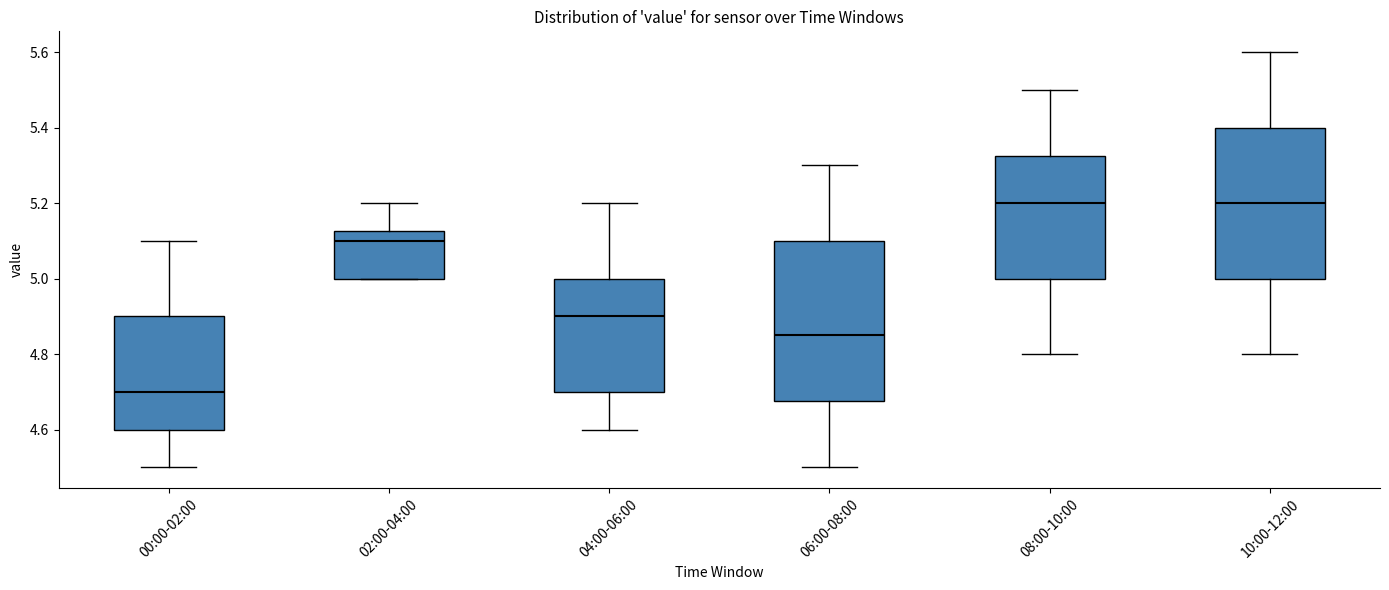

Where does the median line of the box for 06:00-08:00 sit on the y-axis? The values are not printed on the chart, so give them approximately, as read against the axis.

4.86